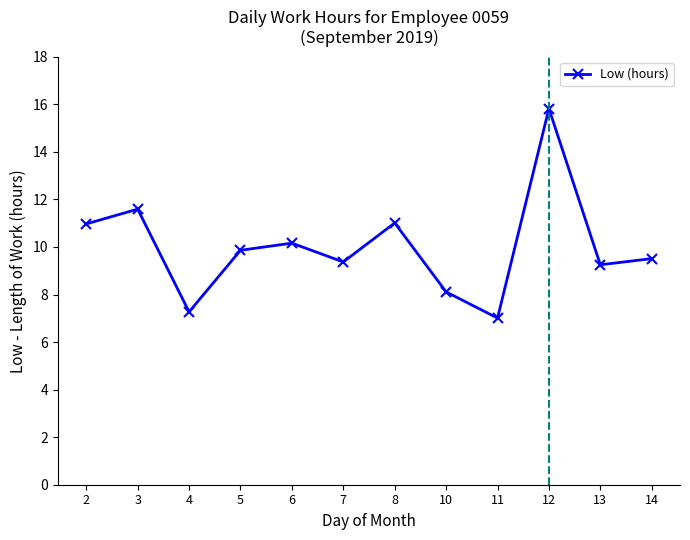

Where does the data first go above 9?

2